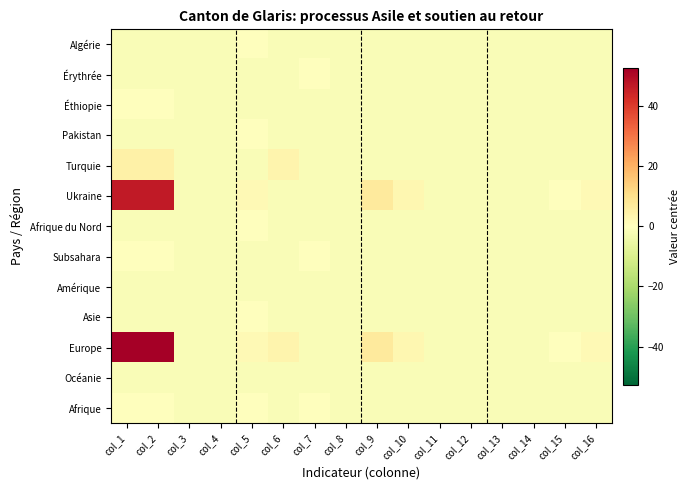

Between col_9 and col_15, which series saw the biggest shift?

Ukraine